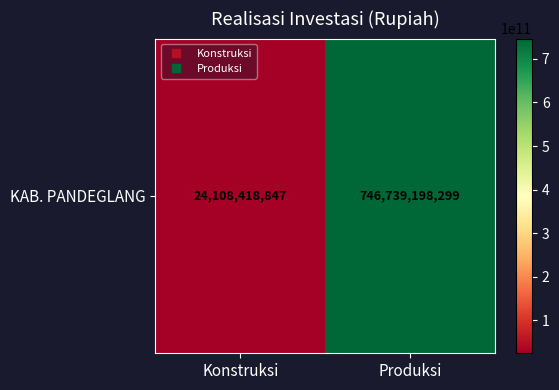

What is the greatest value displayed?

746739198299